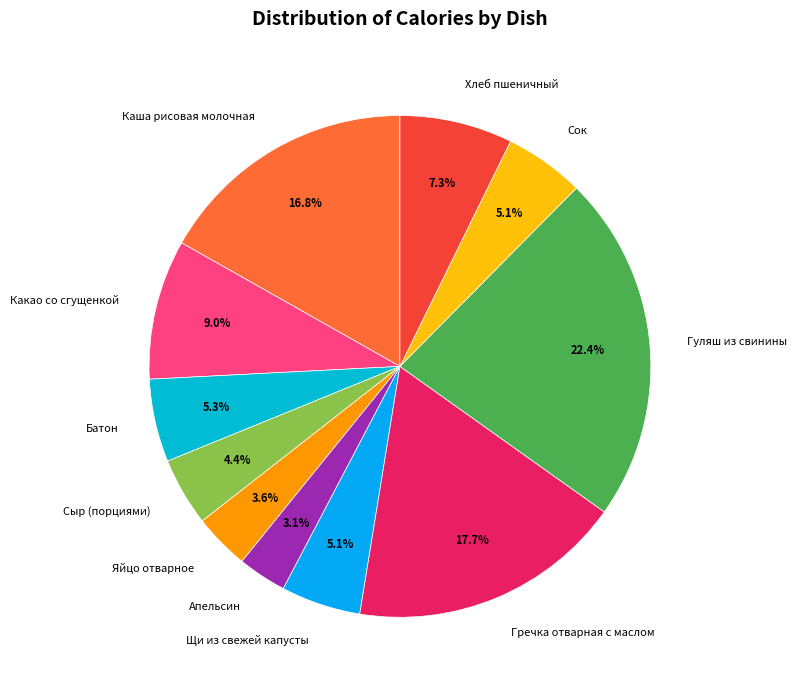

How many slices are in this pie chart?

11